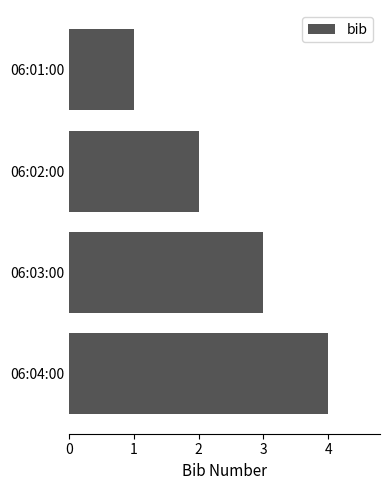

What is the label of the 4th bar from the bottom?

06:01:00